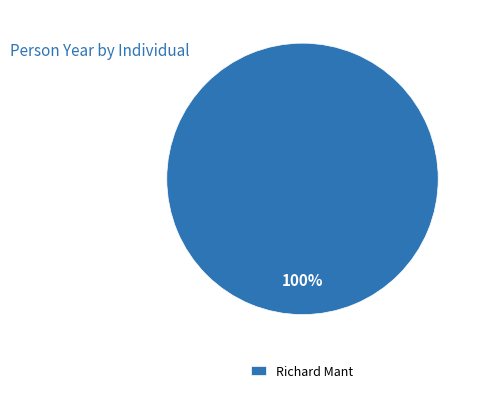

Rank the categories by value from highest to lowest.

Richard Mant